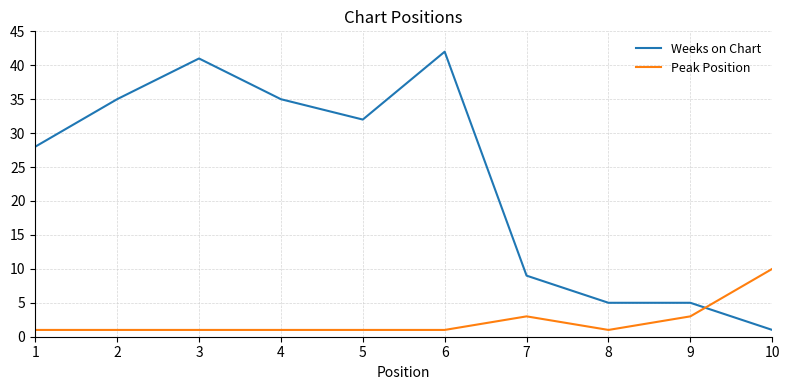

What is the maximum value for Peak Position?

10